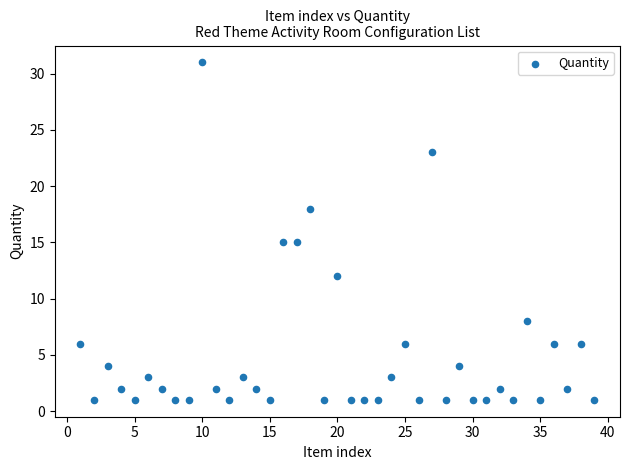

What is the range of Y values (max minus min)?

30